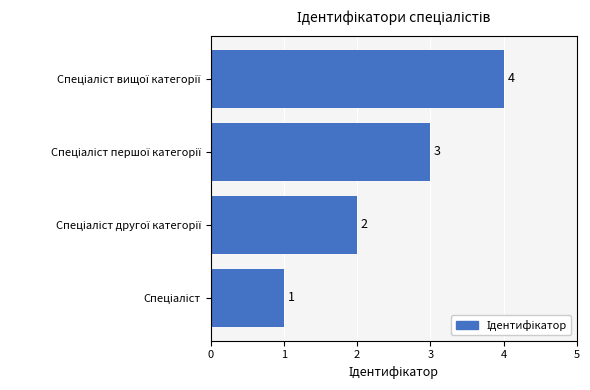

What is the sum of all values?

10